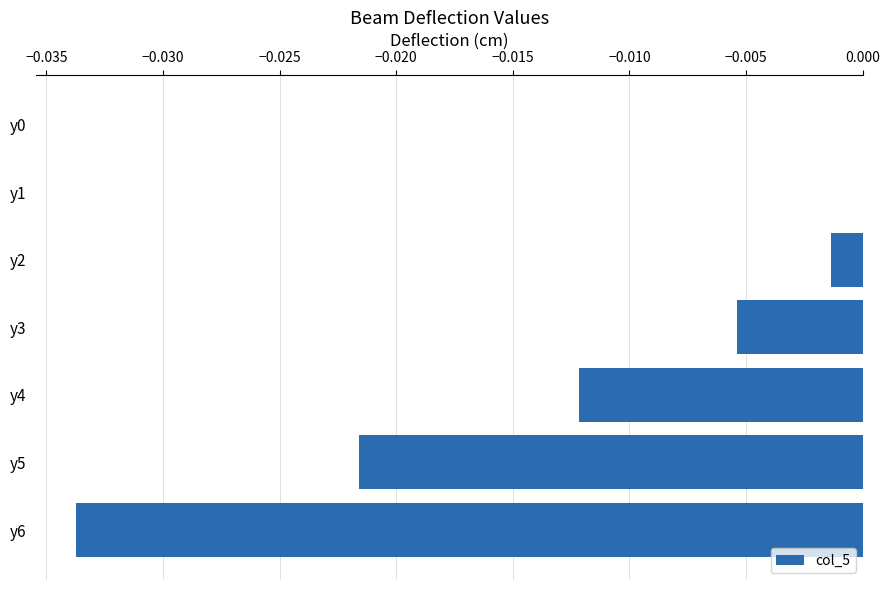

Is it true that the value at y5 is -0.0?

True